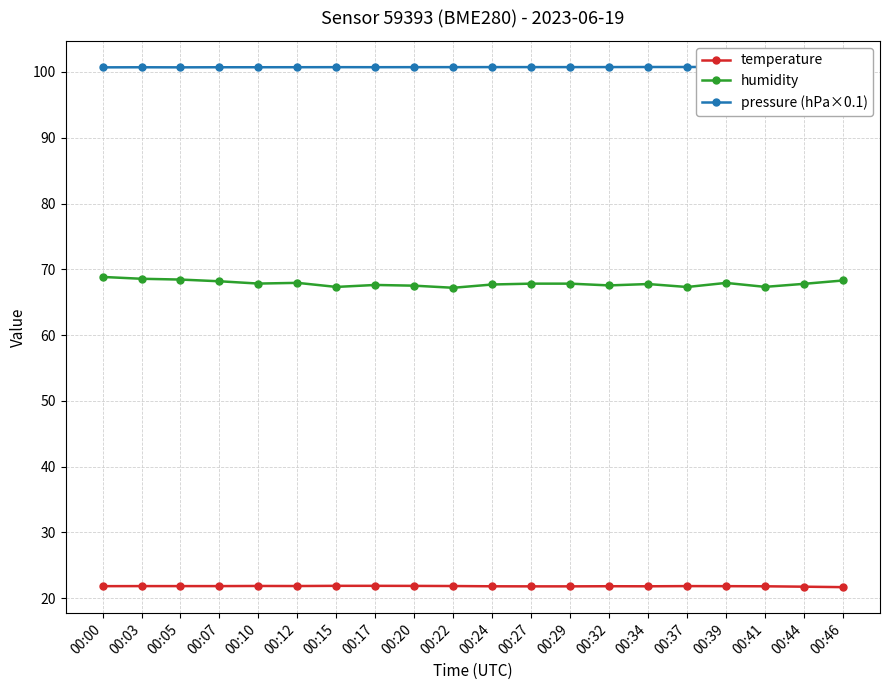

What is the total value across all series at 00:27?

190.4